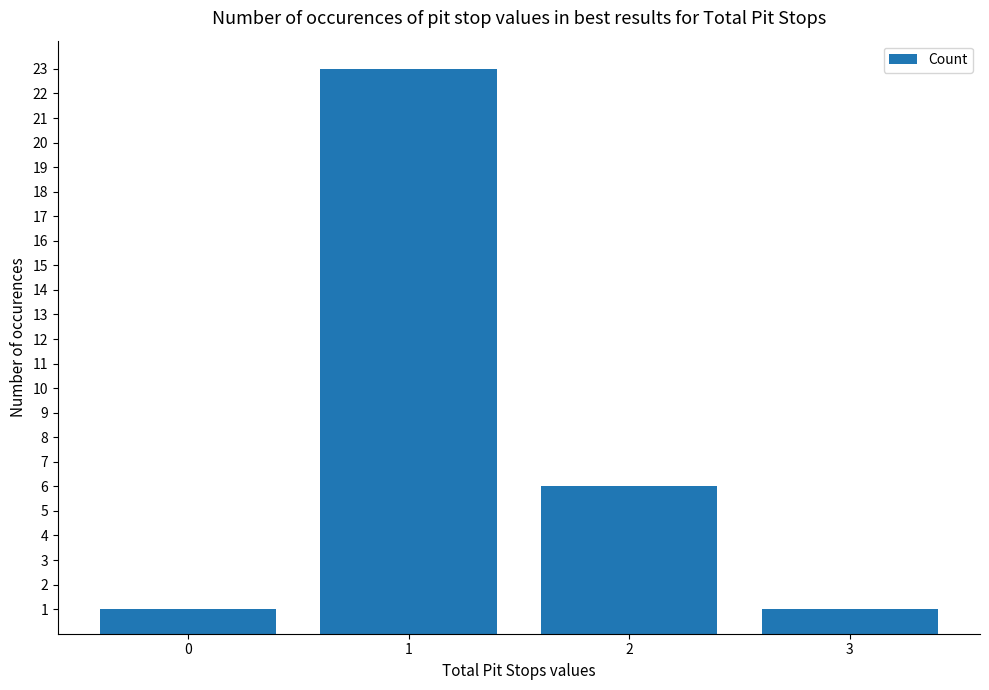

True or false: the data shows 23 at 1.

True